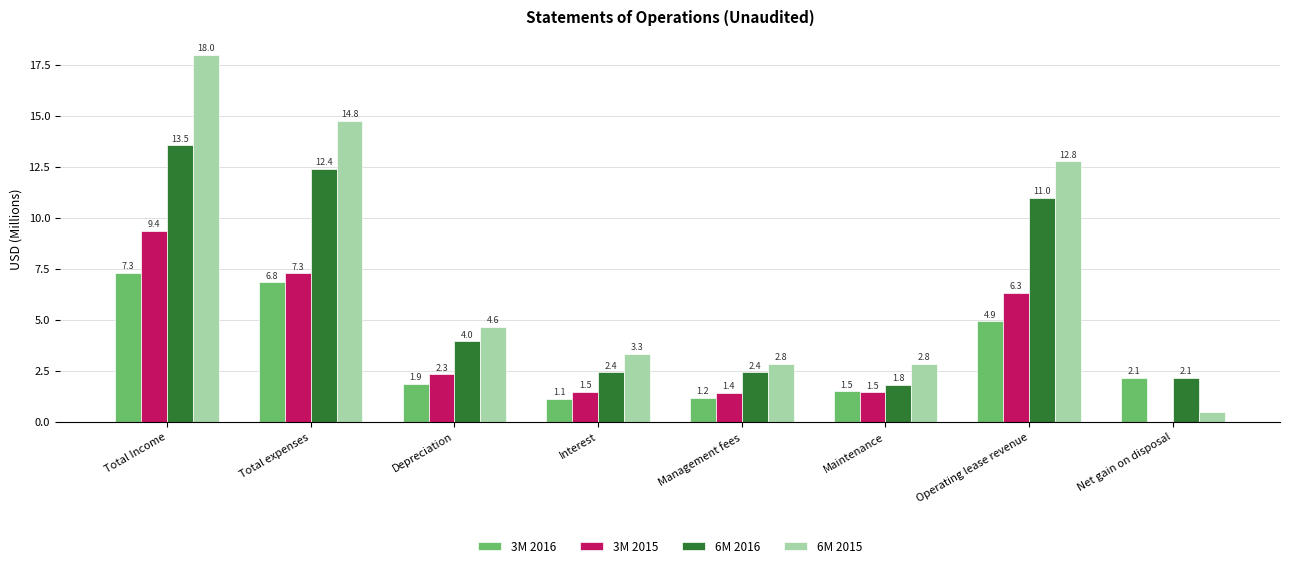

What is the sum of all 3M 2016 values?

26.9